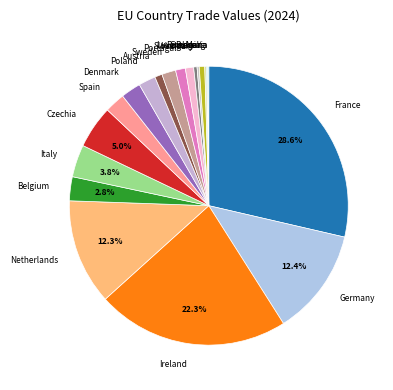

Is the sum of Netherlands and France greater than half?

No